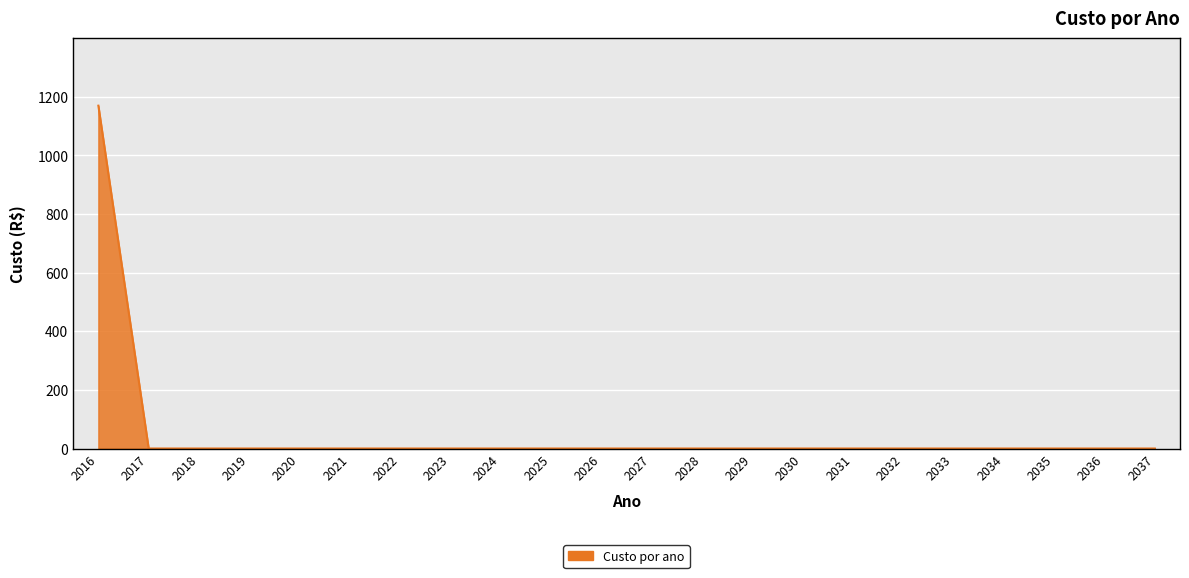

What is the difference between the maximum and minimum values?

1170